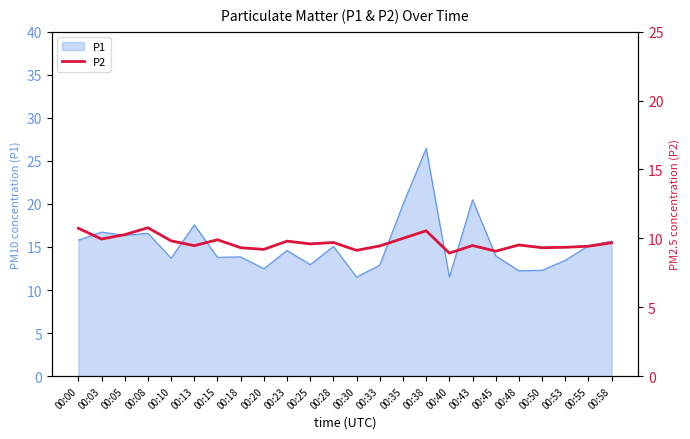

Count the number of categories in the chart.

24